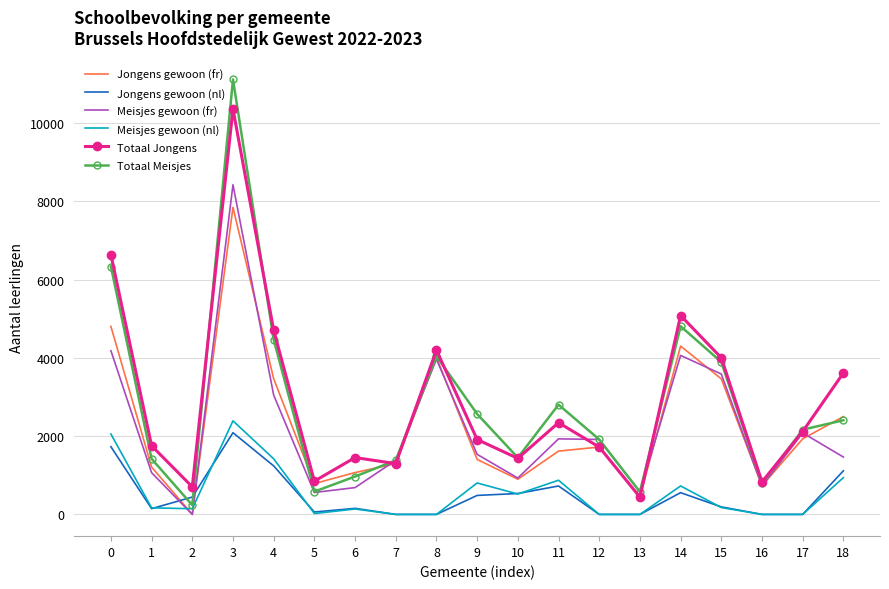

What is the spread (max minus min) of values at 0?

4907